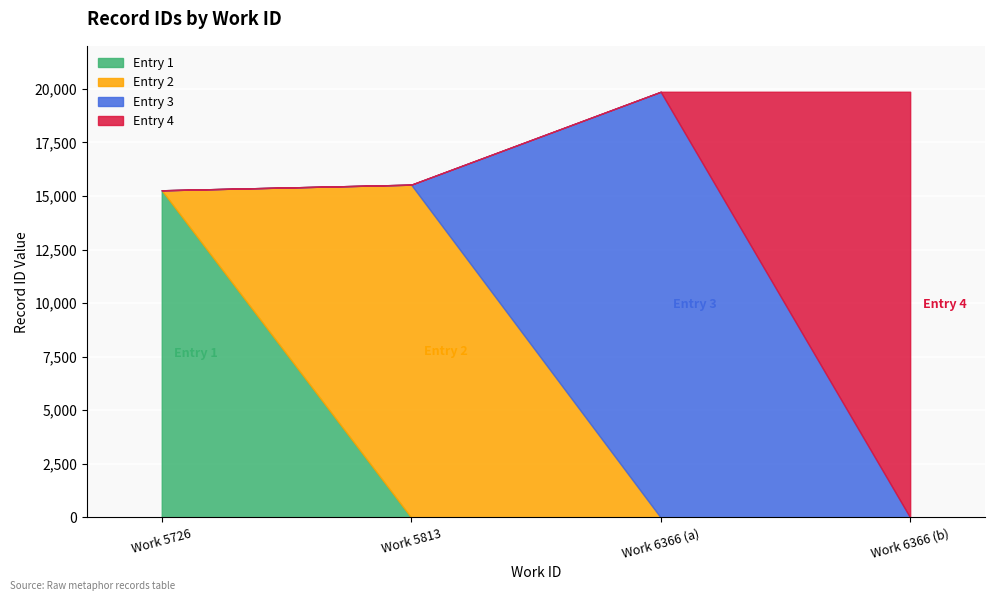

What position from the left is 6366_a?

3